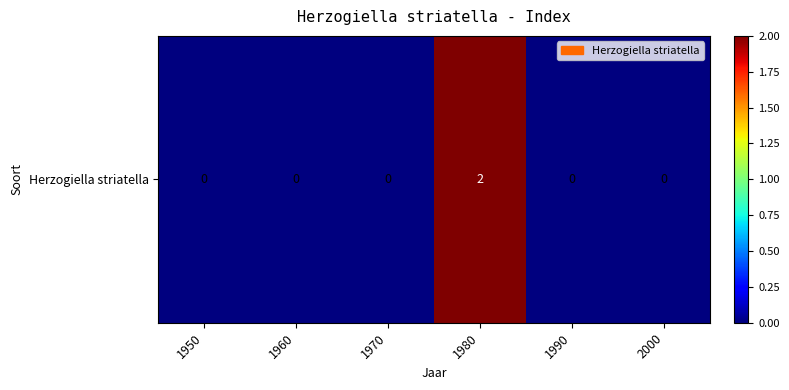

Is it true that the value at 1950 is -1?

False